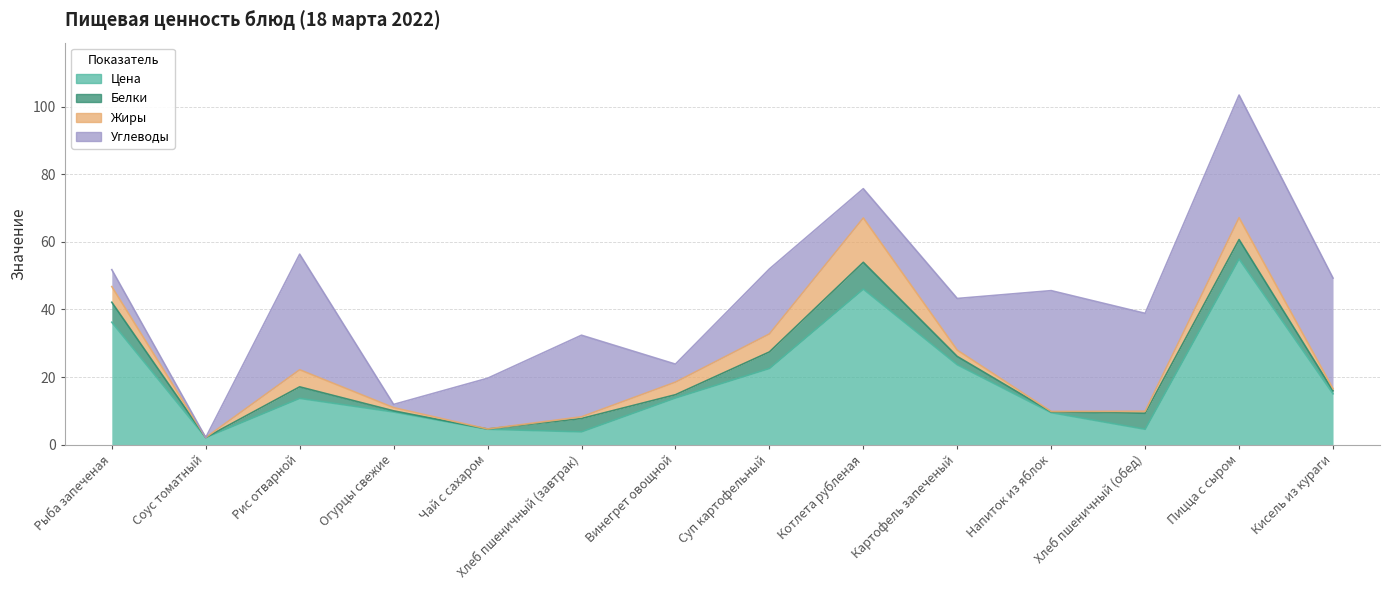

What position from the right is Огурцы свежие?

11